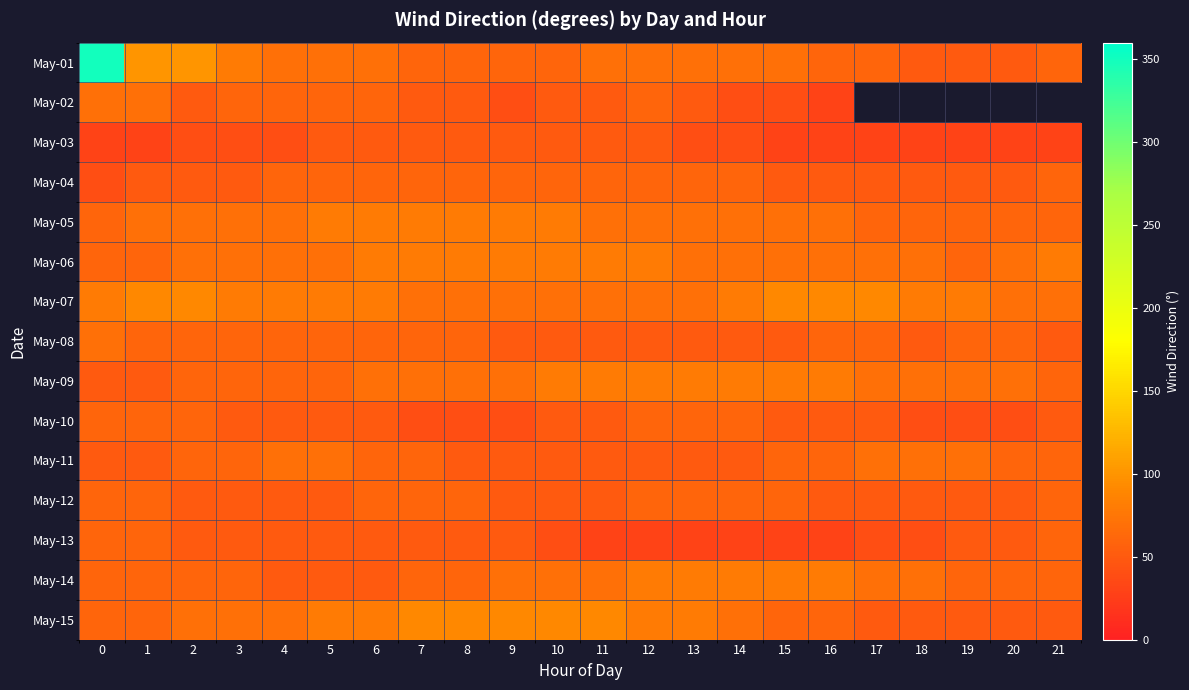

Is it true that row_10 equals 70.0 at 4?

True